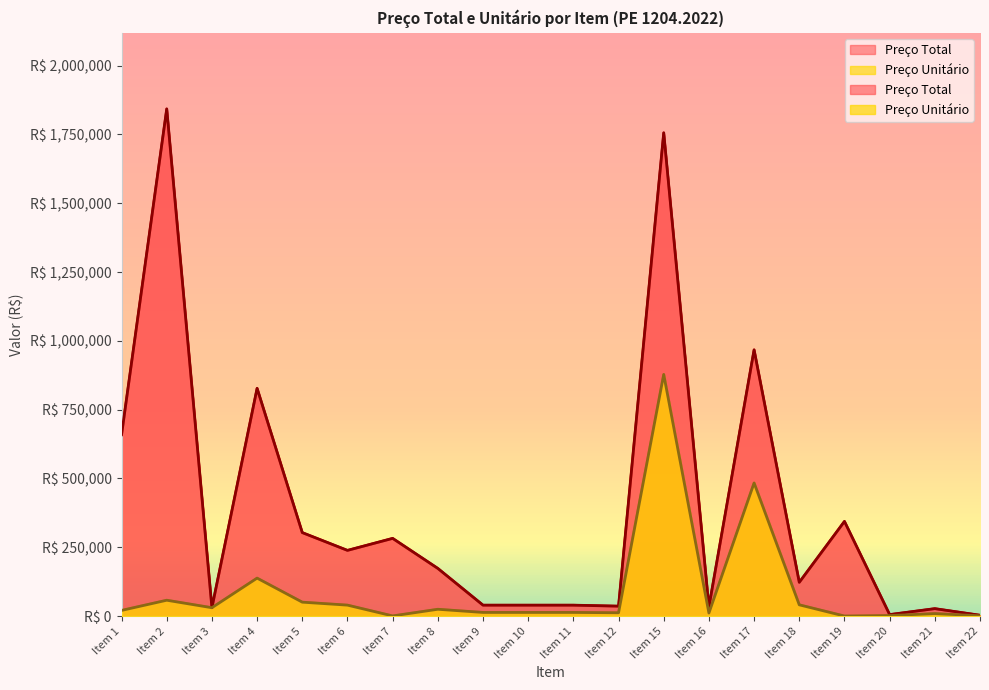

What is the value of the Preço Unitário point at the 12th from the left?

12015.9